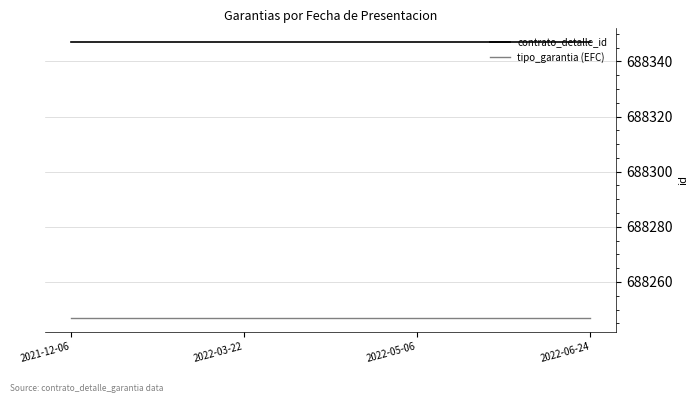

True or false: contrato_detalle_id and tipo_garantia (EFC) intersect in this chart.

False